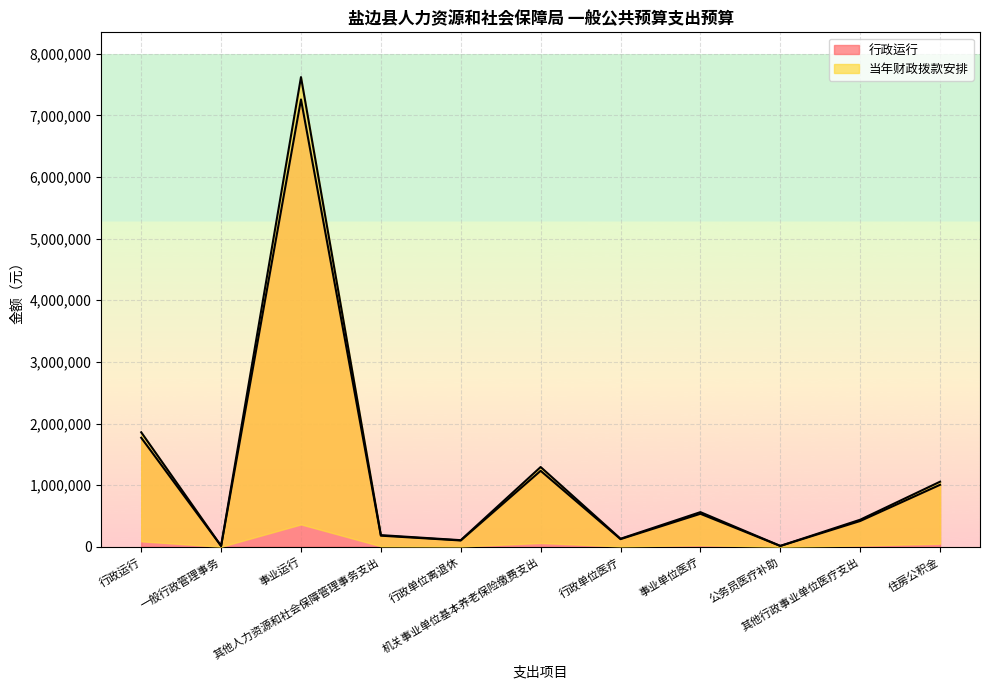

True or false: 行政运行 and 当年财政拨款安排 intersect in this chart.

False